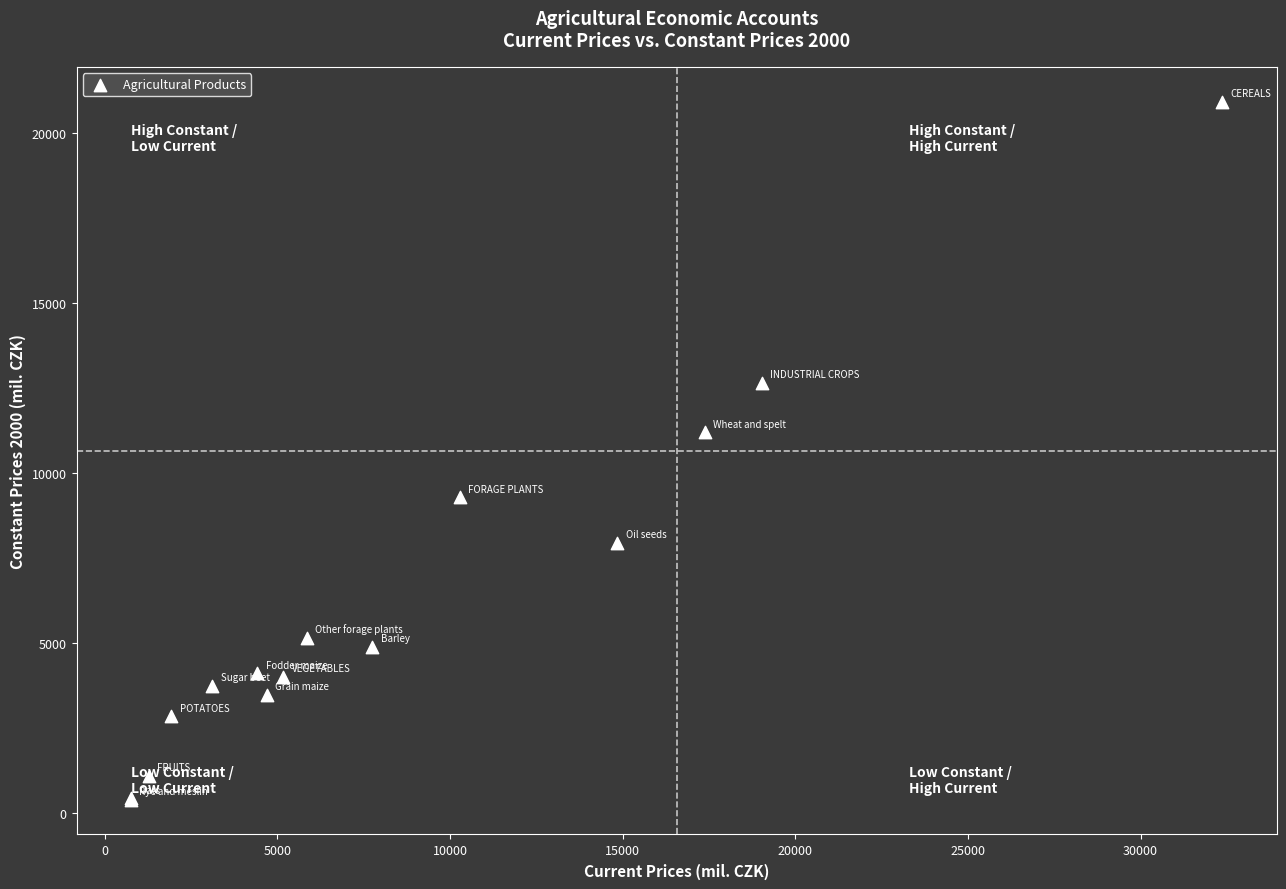

What Y value in the scatter plot is closest to 10662?

11200.6